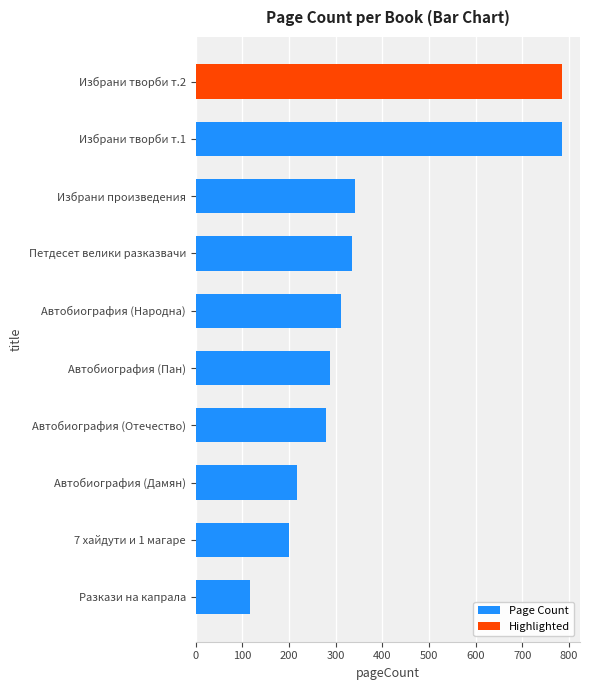

Count the number of values greater than 312.

4